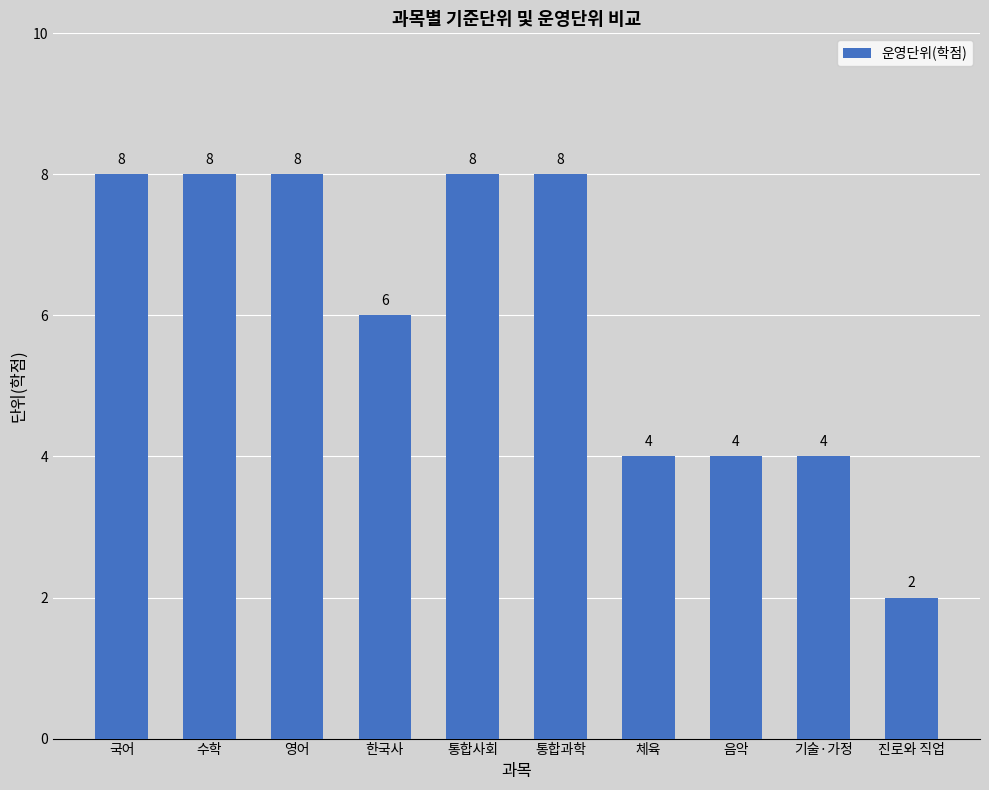

How many categories are shown in the chart?

10